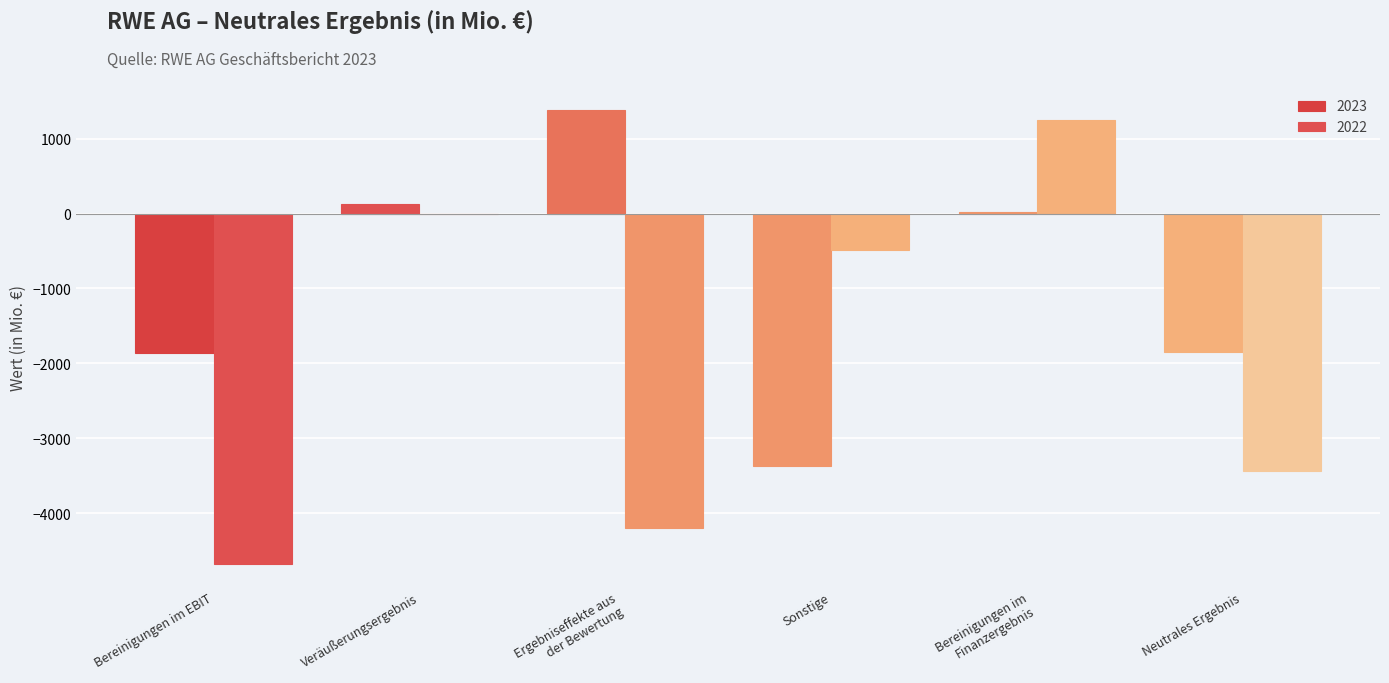

At which category does the chart reach its minimum across all series?

Bereinigungen im EBIT